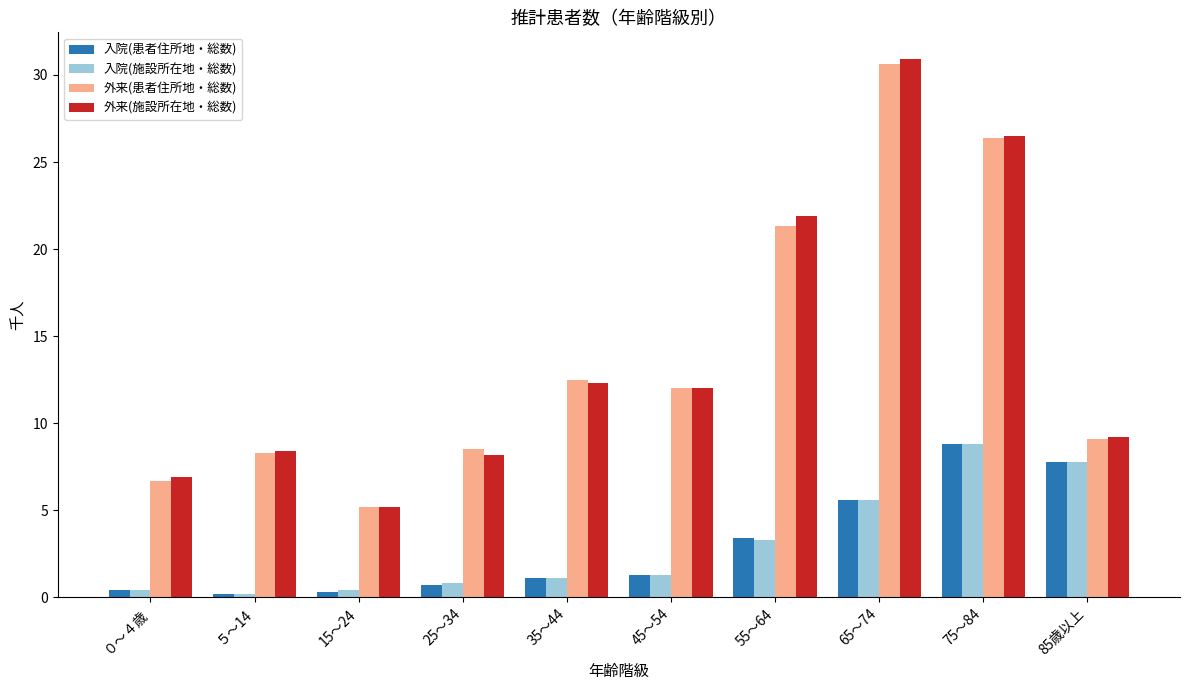

How many data points does each series have?

10